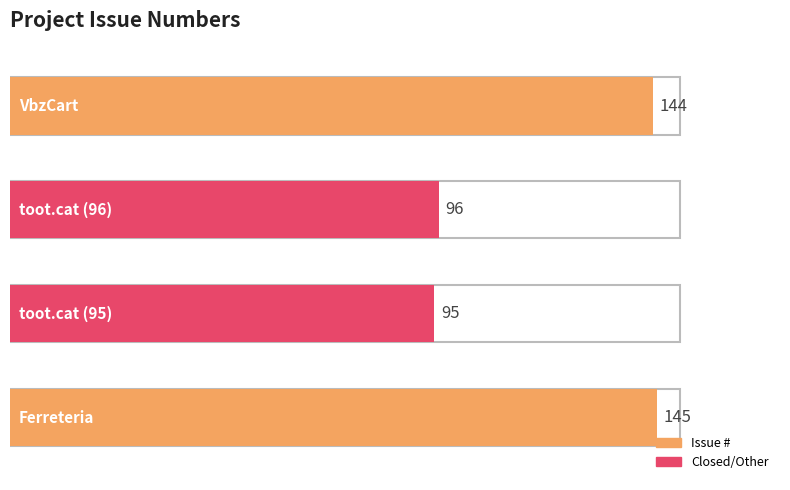

What is the label of the 4th bar from the right?

Ferreteria